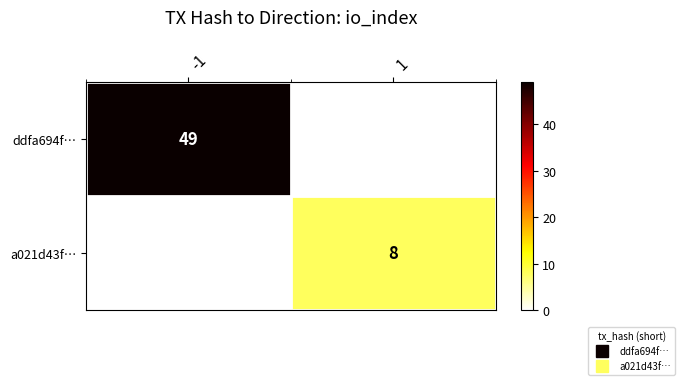

What is the total value across all series at -1?

49